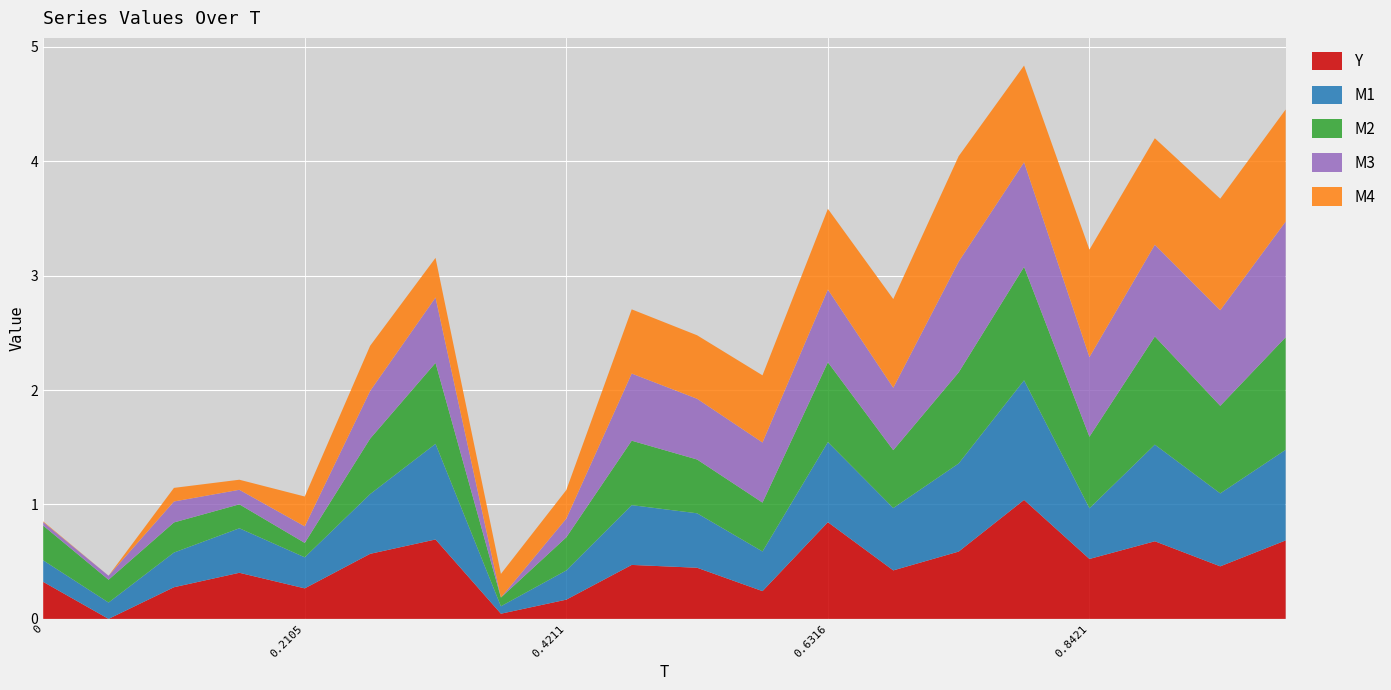

What are all the series names shown in the legend?

Y, M1, M2, M3, M4